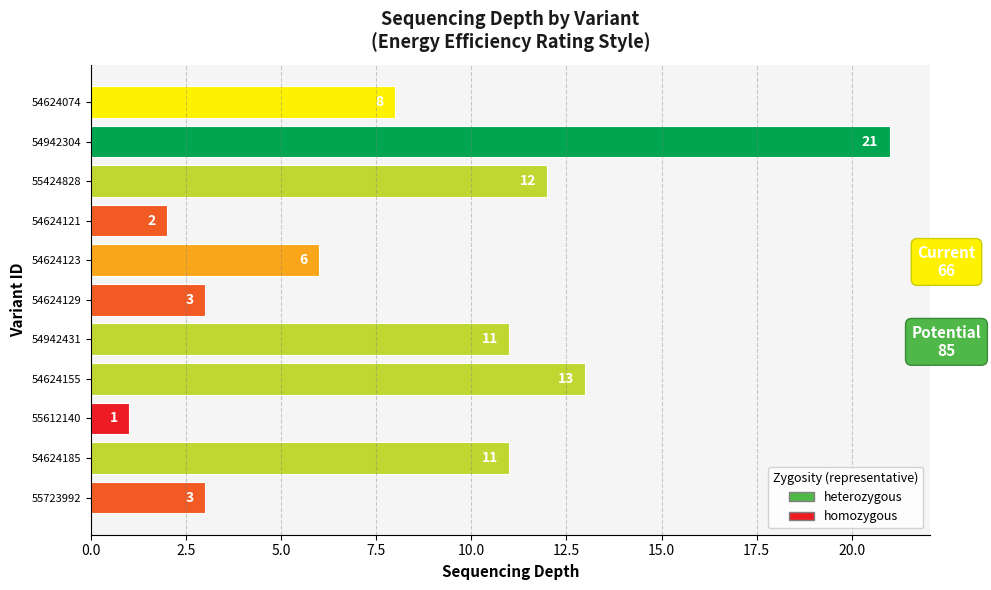

What is the difference between the maximum and minimum values?

20